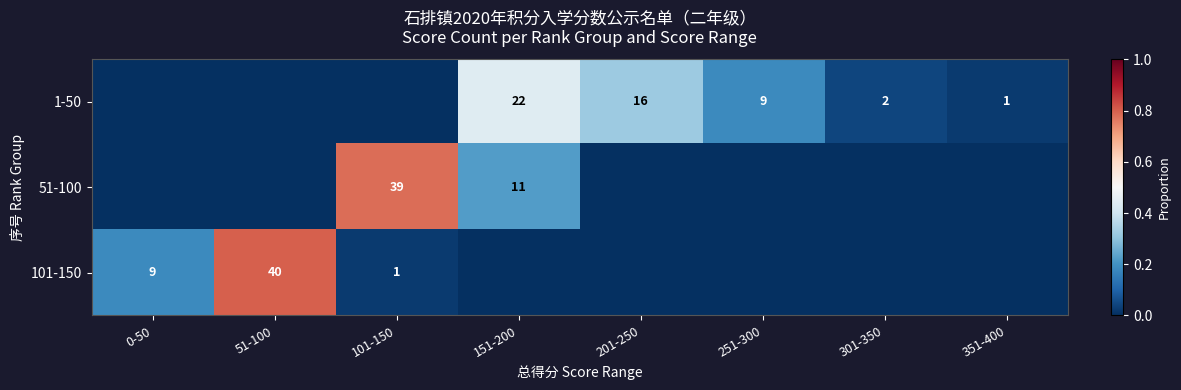

The value of 1-50 at 201-250 is 16. True or false?

True